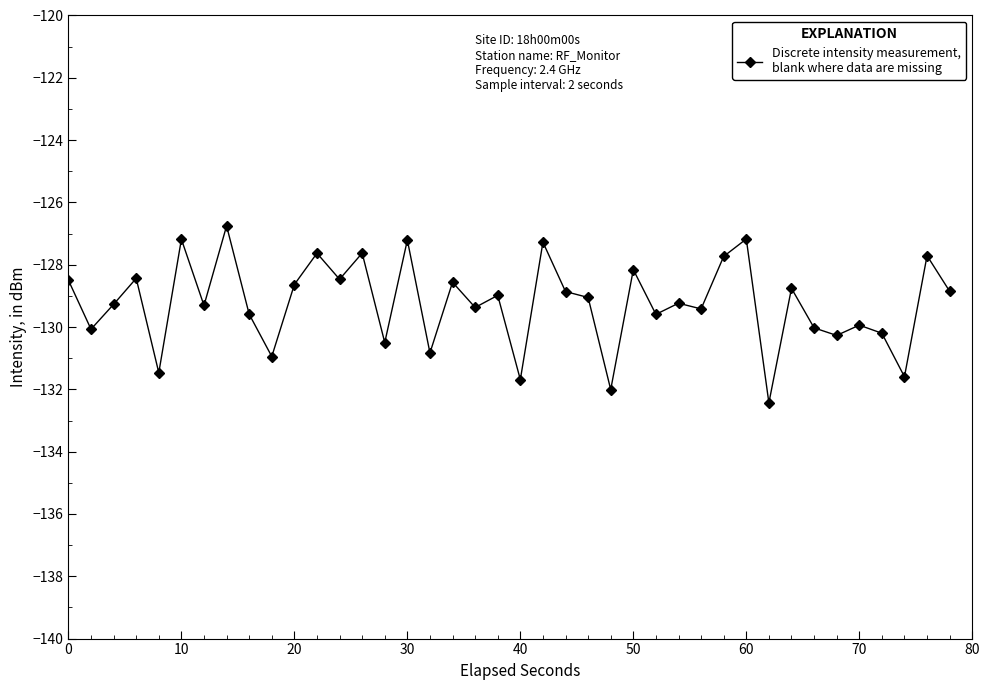

How many data points does each series have?

40